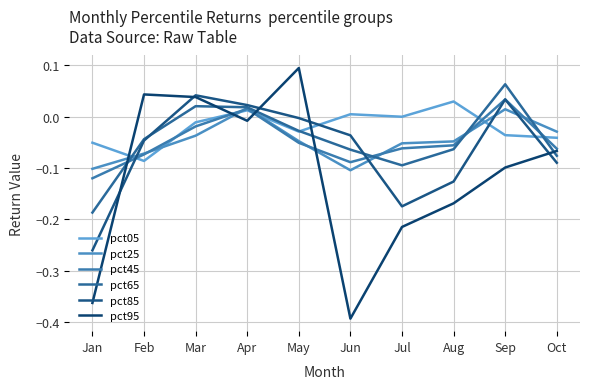

How many values in the pct95 series are below 0?

7